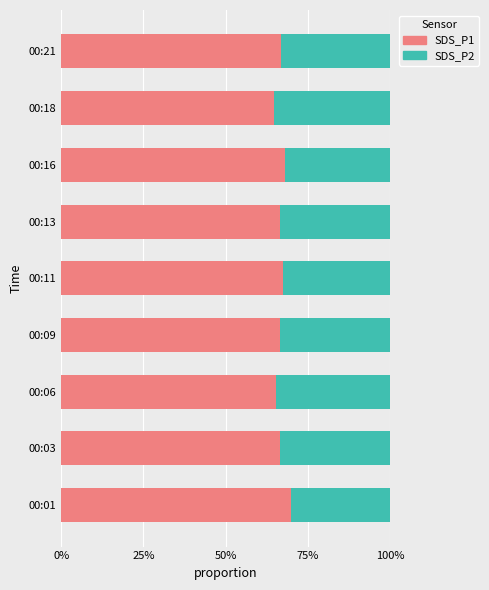

Is it true that SDS_P1 equals 22.5 at 00:11?

False